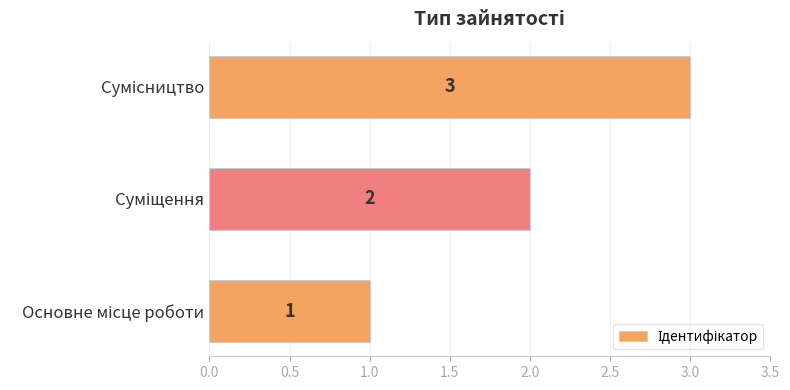

How many values are between 1 and 3?

3